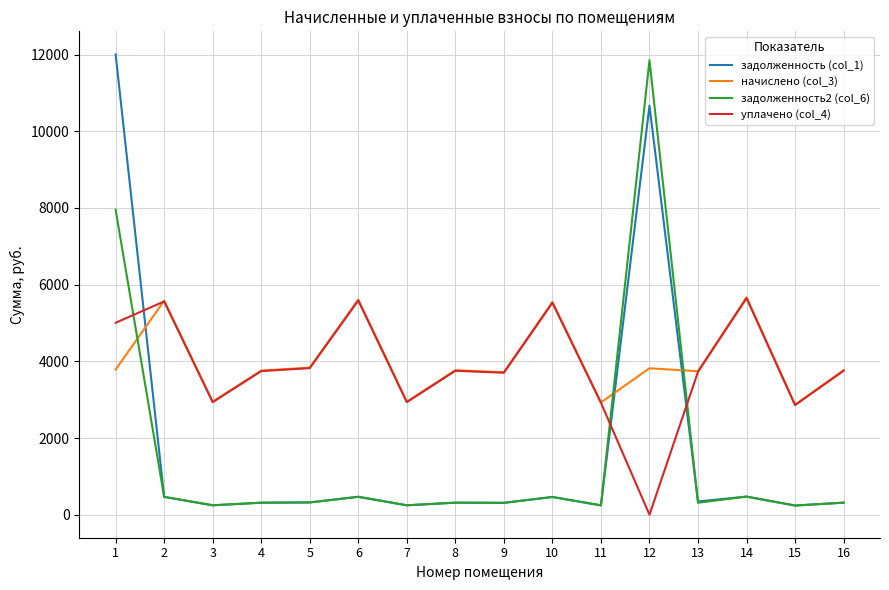

What is the spread (max minus min) of values at 2?

5116.3